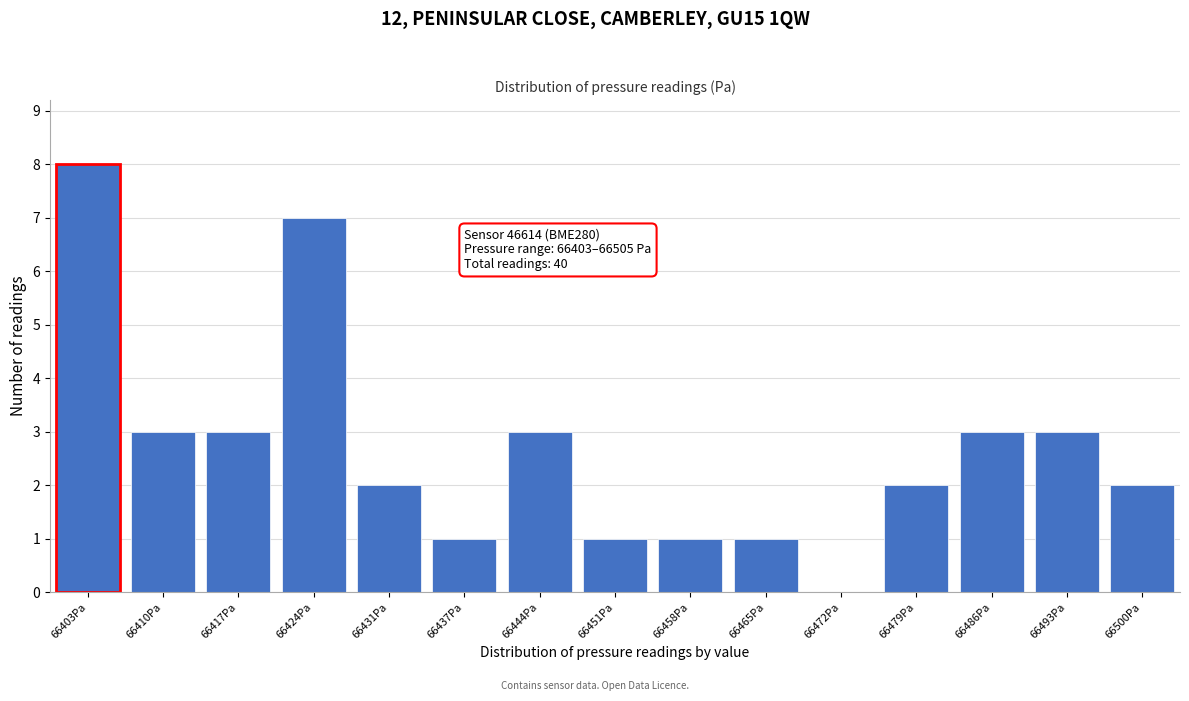

Reading right to left, list all the values displayed in this chart.

66500Pa=2	66493Pa=3	66486Pa=3	66479Pa=2	66472Pa=0	66465Pa=1	66458Pa=1	66451Pa=1	66444Pa=3	66437Pa=1	66431Pa=2	66424Pa=7	66417Pa=3	66410Pa=3	66403Pa=8